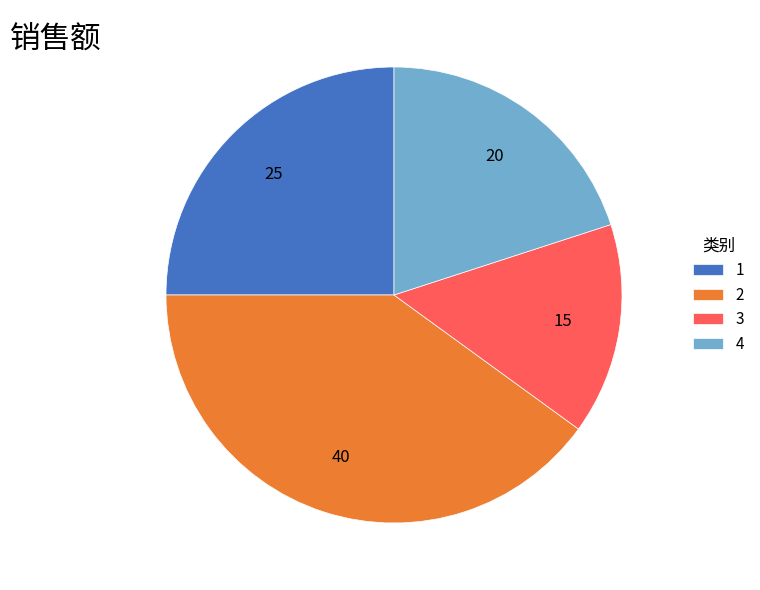

Which slice is the smallest?

3